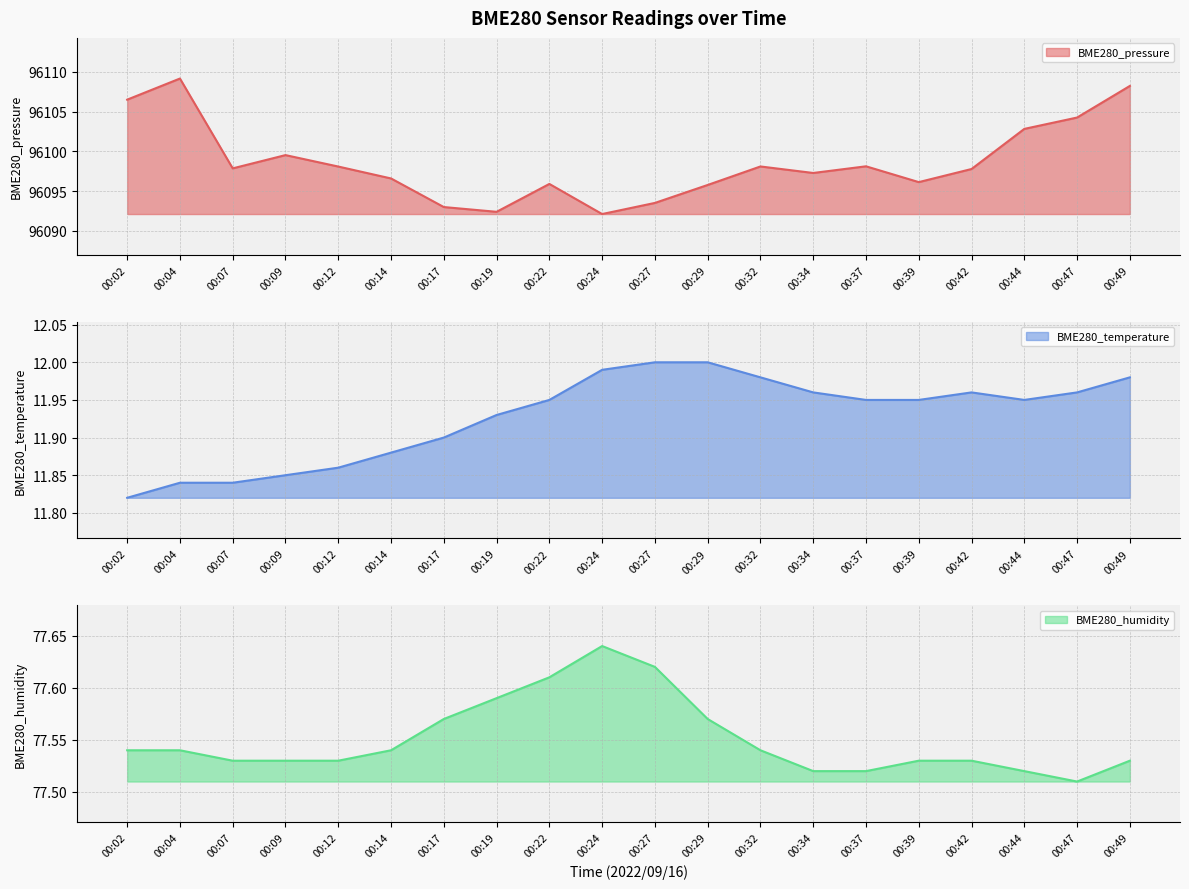

Read the BME280_temperature value at 00:39.

11.9